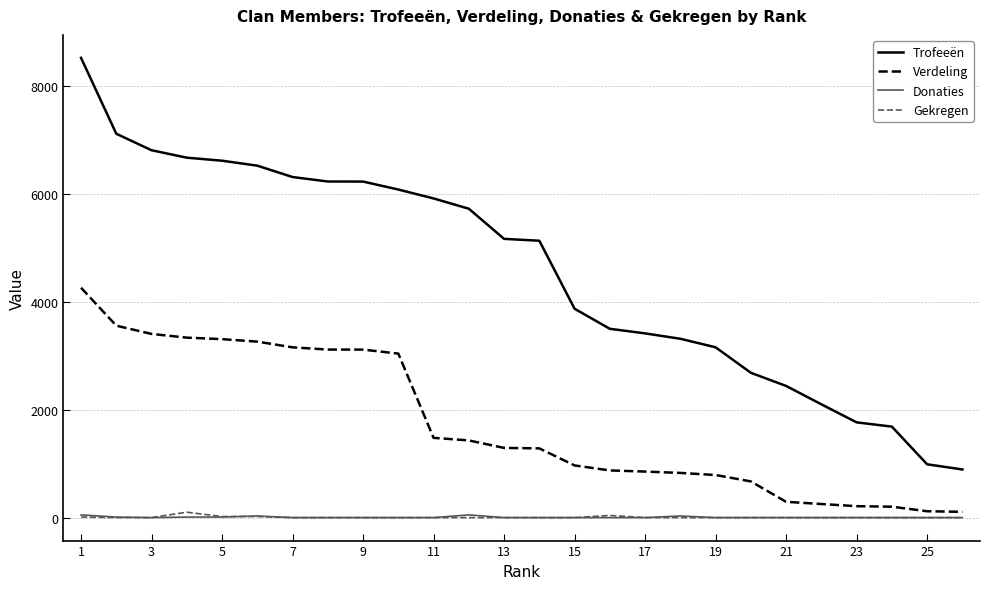

Which series has the largest total across all categories?

Trofeeën